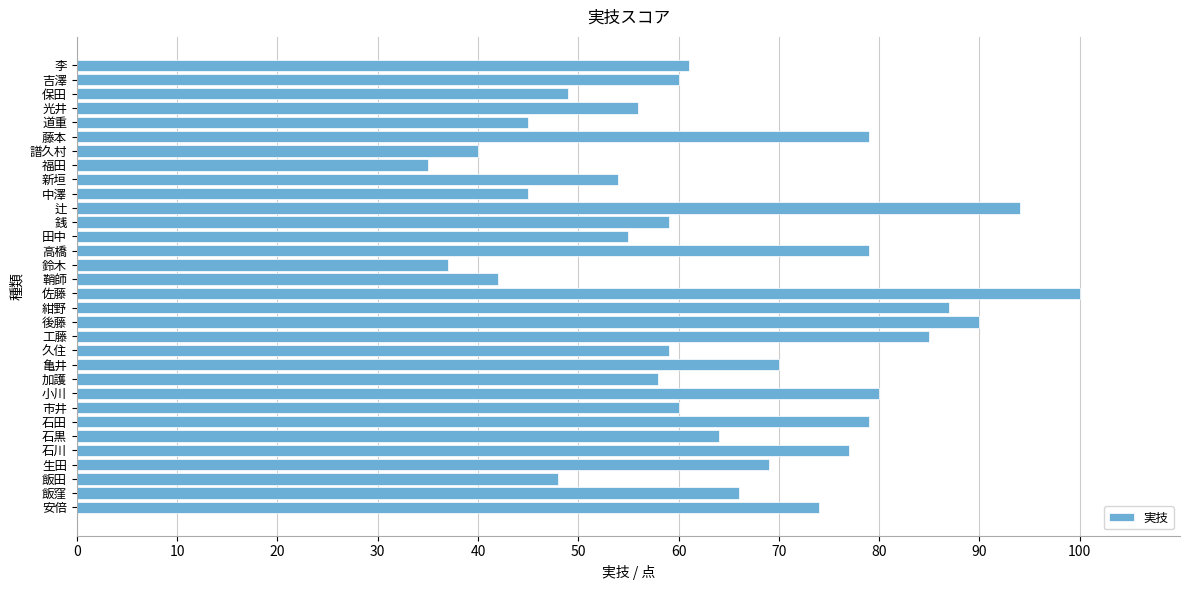

Is it true that the value at 飯田 is 10?

False